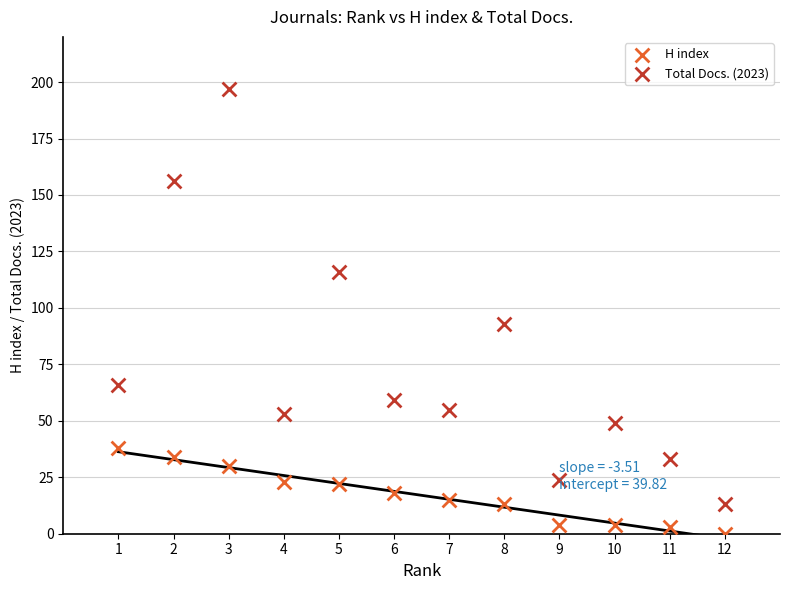

Which series reaches the minimum Y coordinate?

H index